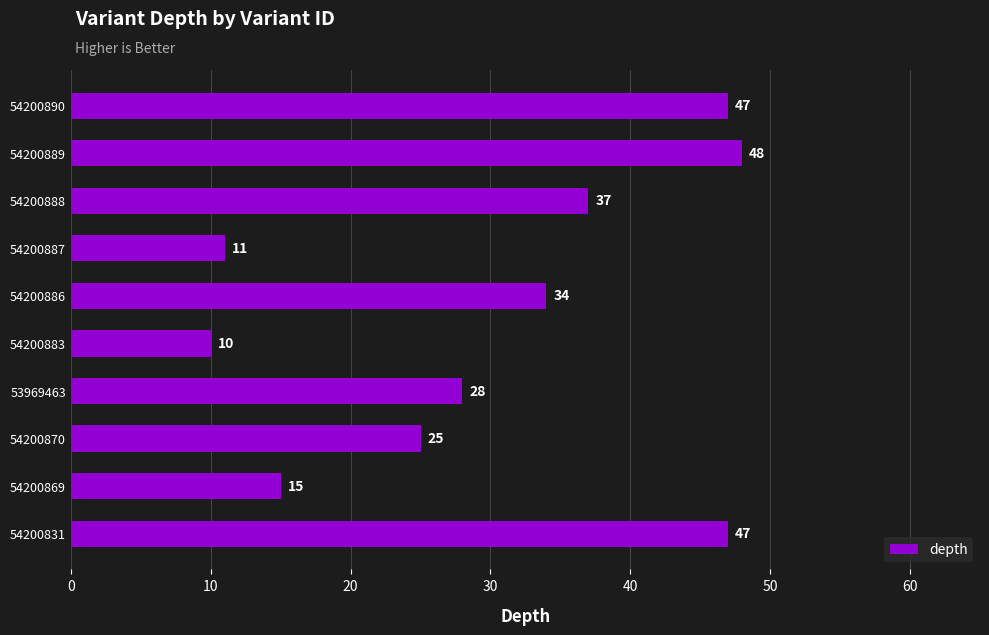

True or false: the data shows 37 at 54200888.

True